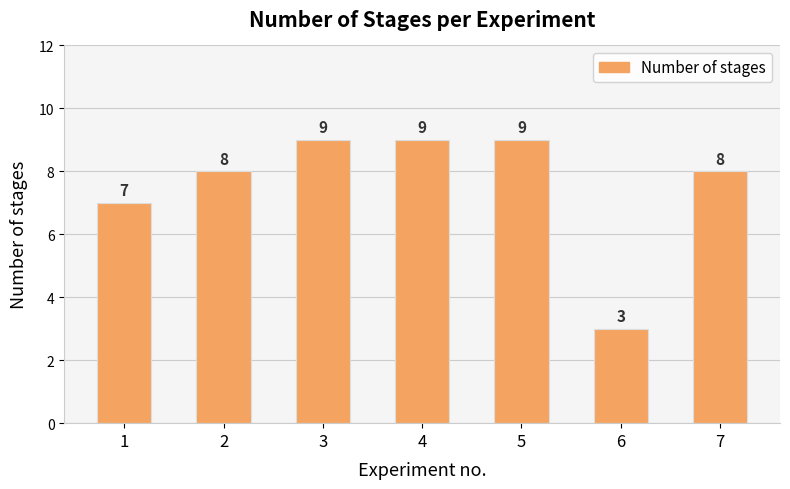

How many values are between 7 and 9?

6